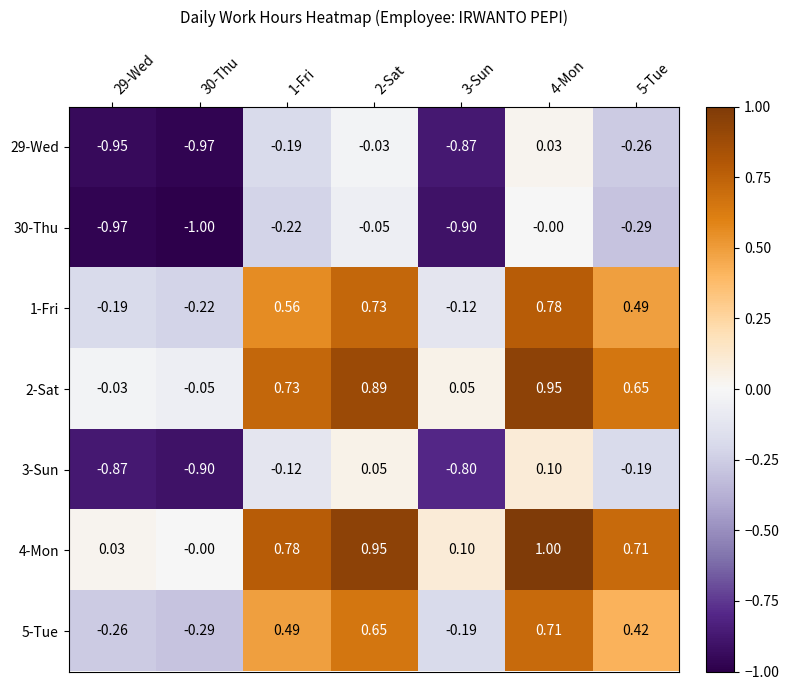

How many series are shown in this chart?

7